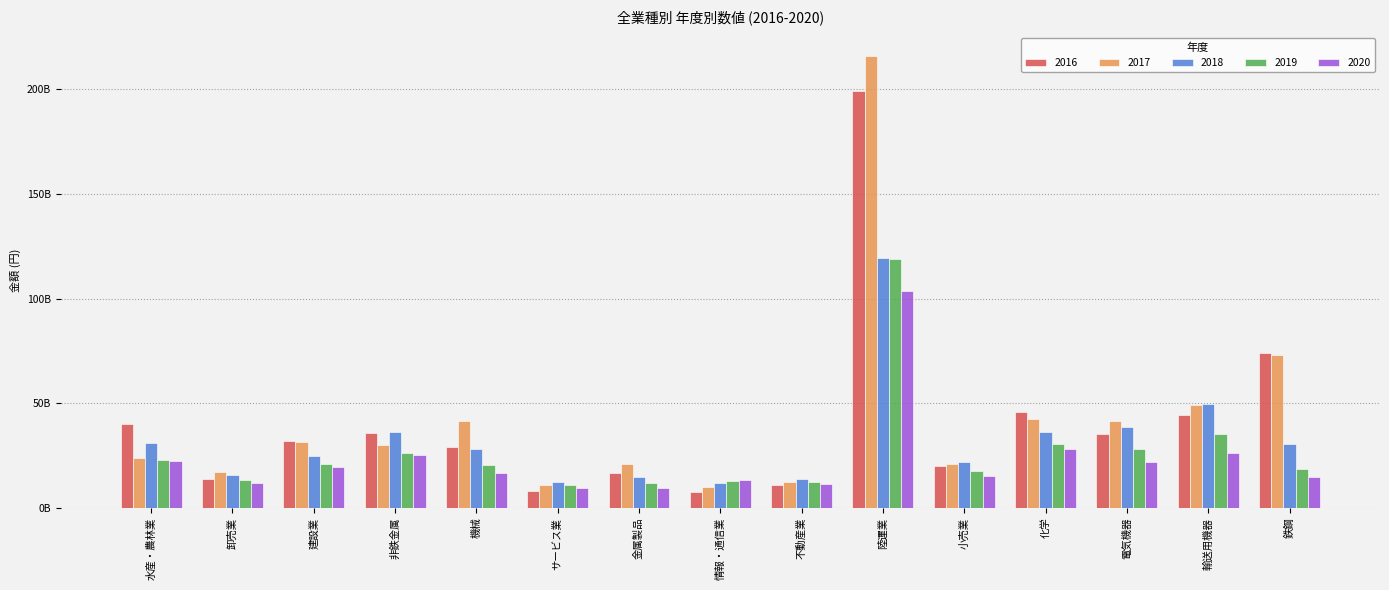

What are all the series names shown in the legend?

2016, 2017, 2018, 2019, 2020